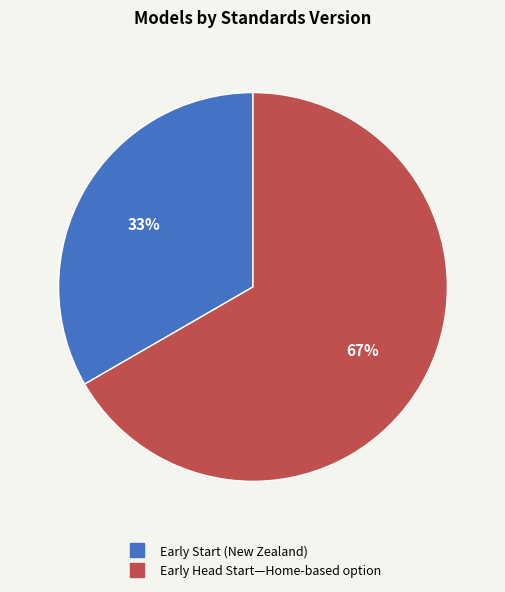

Rank the categories by value from highest to lowest.

Early Head Start—Home-based option, Early Start (New Zealand)